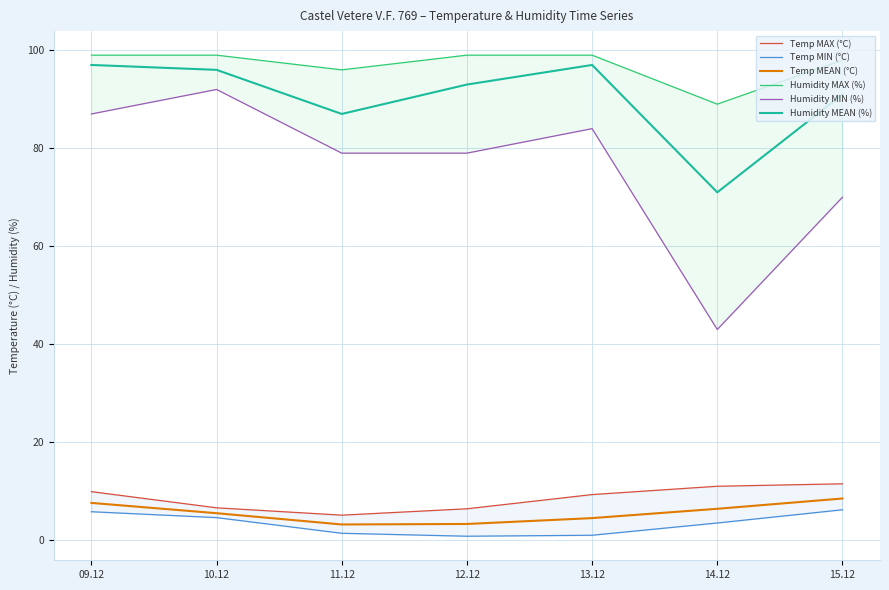

True or false: Temp MIN (°C) and Humidity MIN (%) intersect in this chart.

False